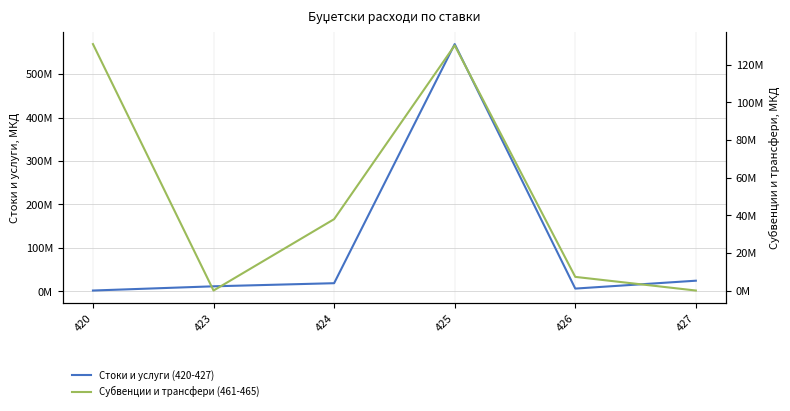

At which category does the chart reach its peak across all series?

425